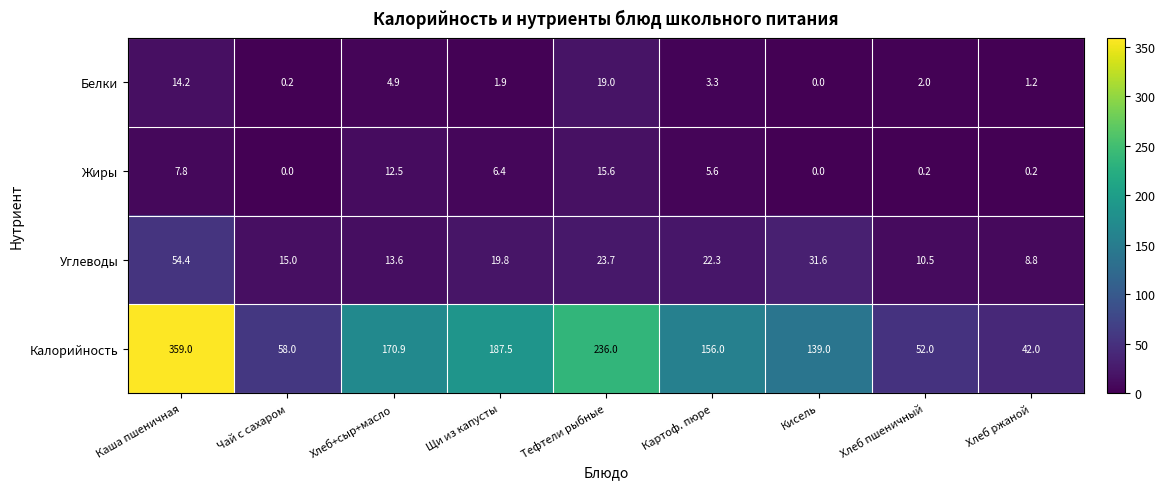

Which series changed the most between Щи из капусты and Хлеб ржаной?

Калорийность